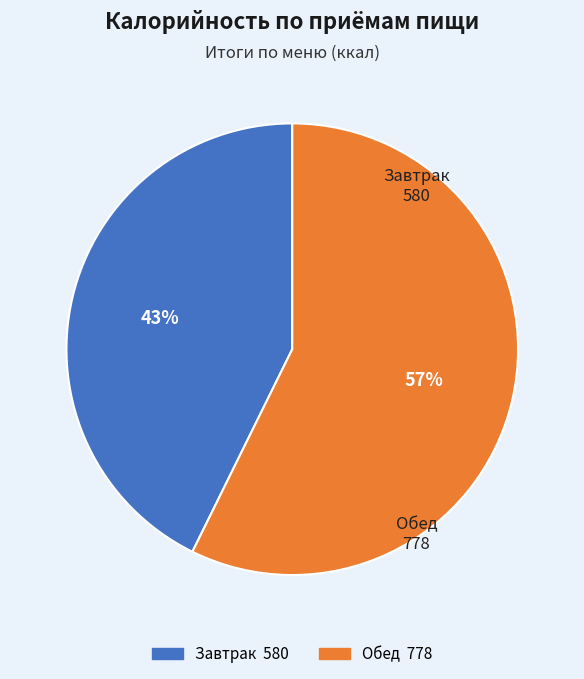

To the nearest percent, what is the average slice percentage?

50%